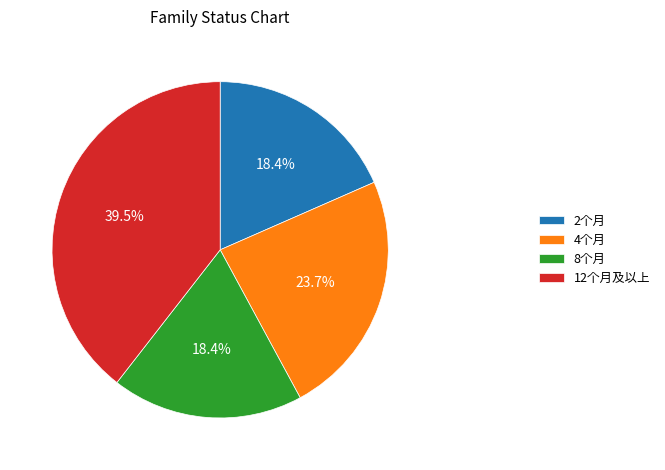

What is the ratio of the value at 8个月 to the value at 12个月及以上?

0.5